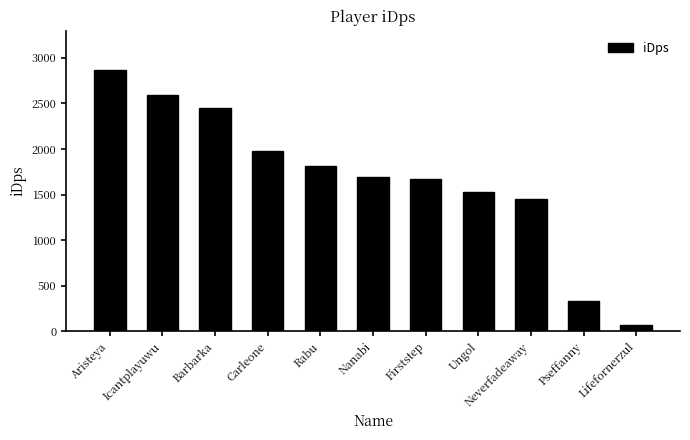

Approximately how many times larger is the value at Nanabi compared to Pseffanny?

5.2